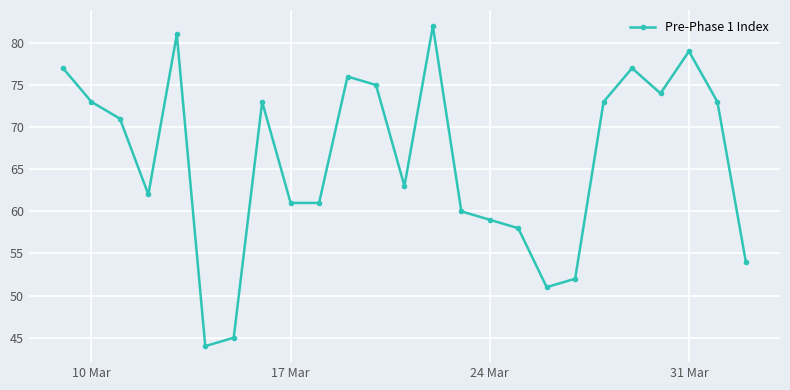

What is the difference between the maximum and minimum values?

38